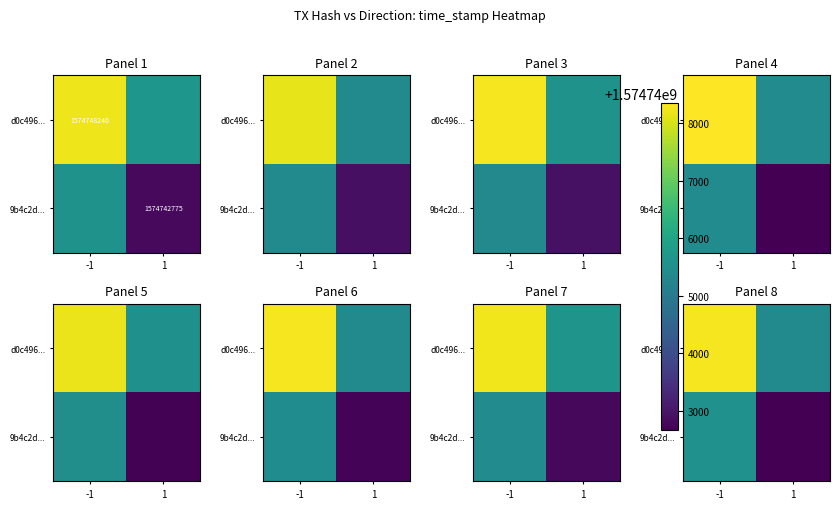

Between 1 and -1, which is larger?

-1